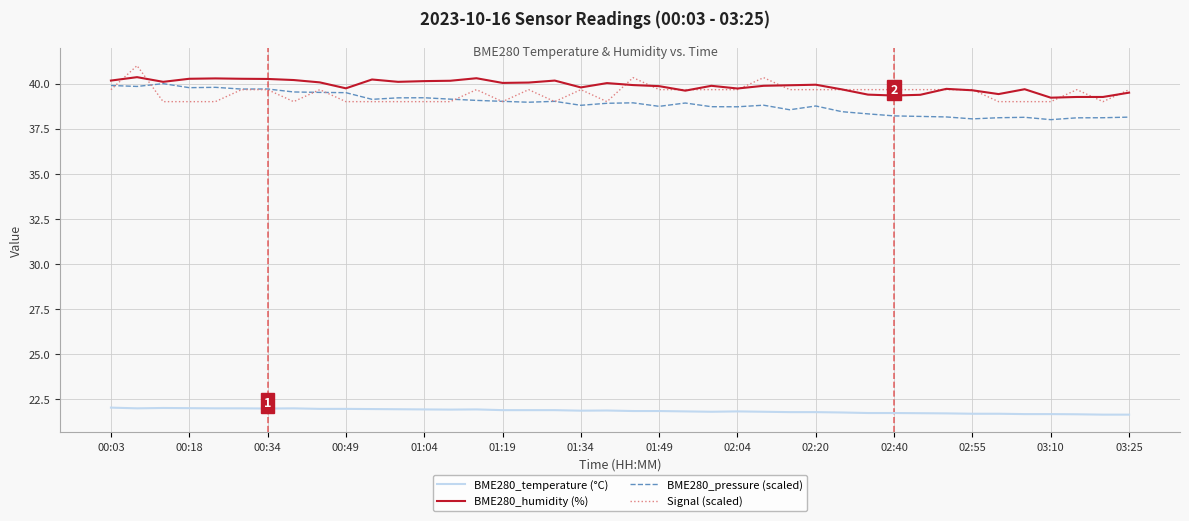

At how many categories does at least one series exceed 22?

40